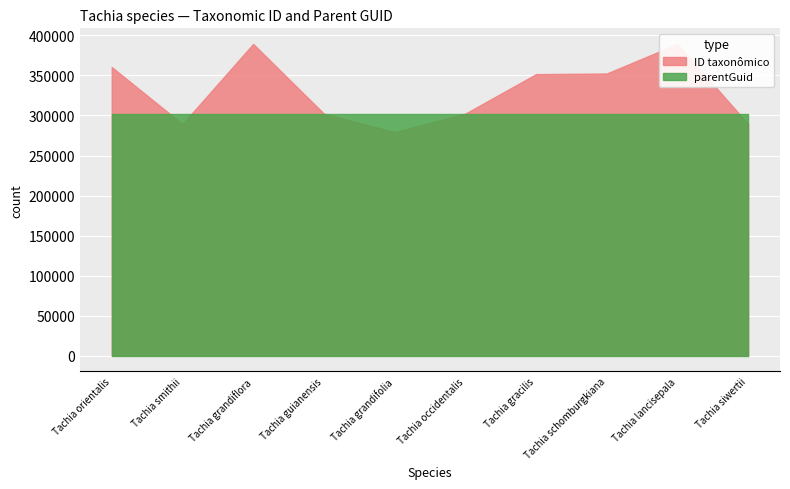

What is the value of the parentGuid point at the 10th from the left?

302326